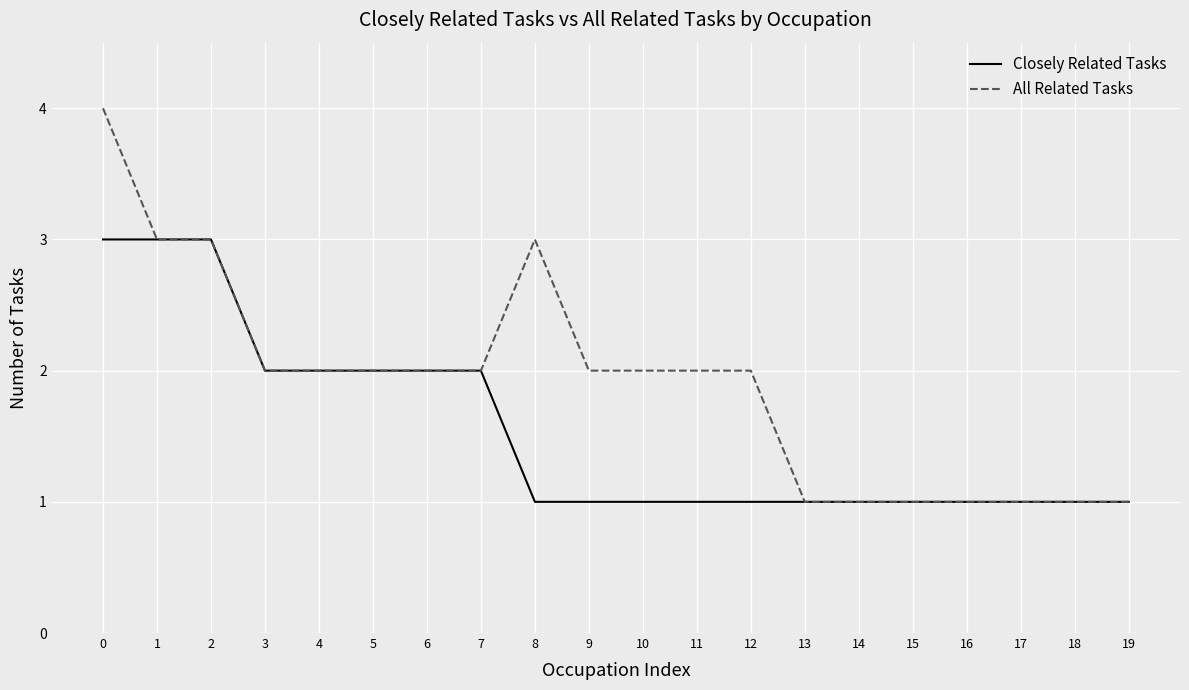

List the series in order of their peak value, highest first.

All Related Tasks, Closely Related Tasks